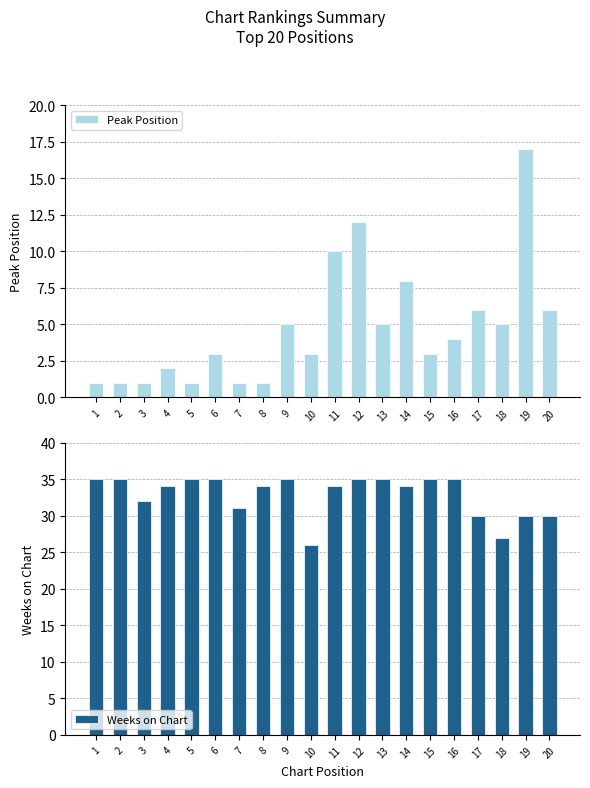

Rank the series by their maximum value, from highest to lowest.

Weeks on Chart, Peak Position